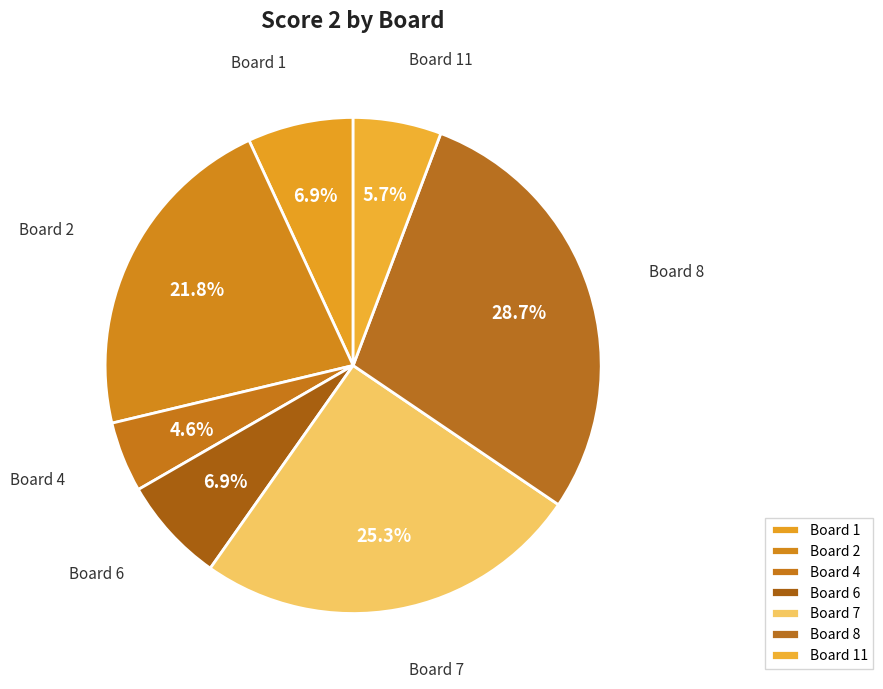

How much of the chart is everything except Board 8?

71.3%